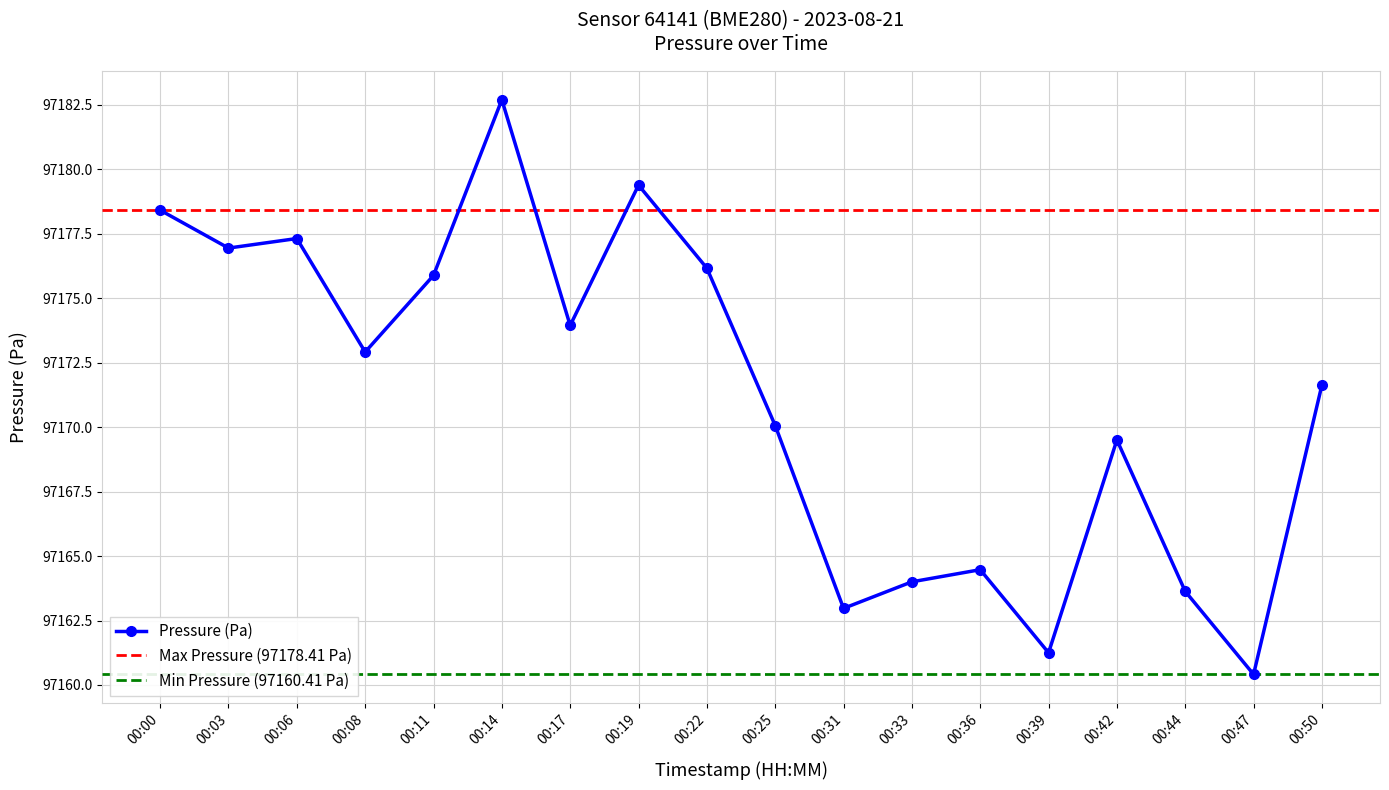

At which label is the value closest to 97171?

00:50